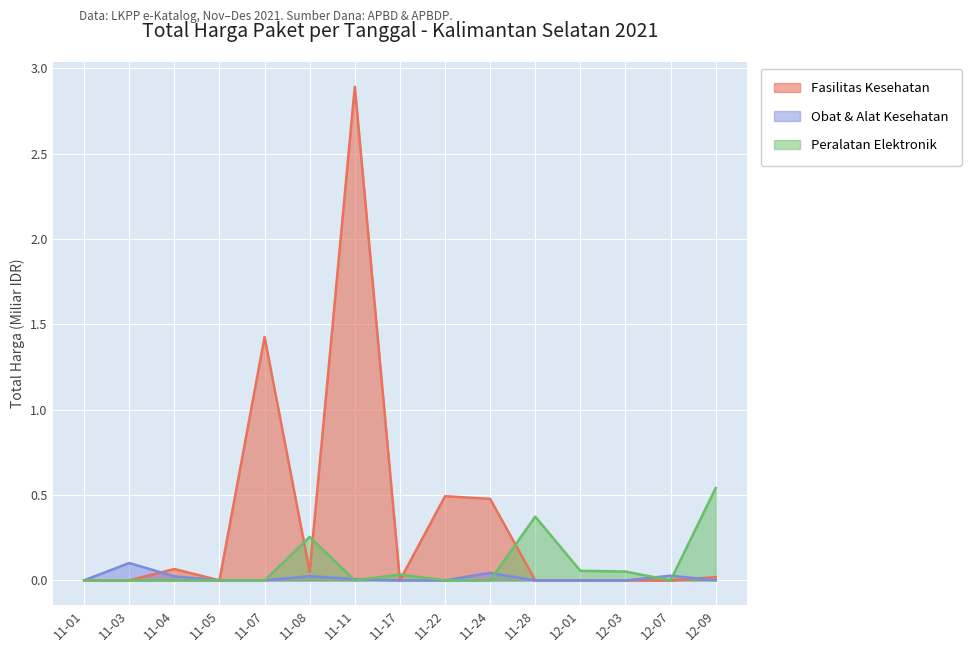

Reading left to right, transcribe all the data shown in this chart.

Fasilitas Kesehatan: 0.0	0.0	0.1	0.0	1.4	0.0	2.9	0.0	0.5	0.5	0.0	0.0	0.0	0.0	0.0
Obat & Alat Kesehatan: 0.0	0.1	0.0	0.0	0.0	0.0	0.0	0.0	0.0	0.0	0.0	0.0	0.0	0.0	0.0
Peralatan Elektronik: 0.0	0.0	0.0	0.0	0.0	0.3	0.0	0.0	0.0	0.0	0.4	0.1	0.1	0.0	0.5